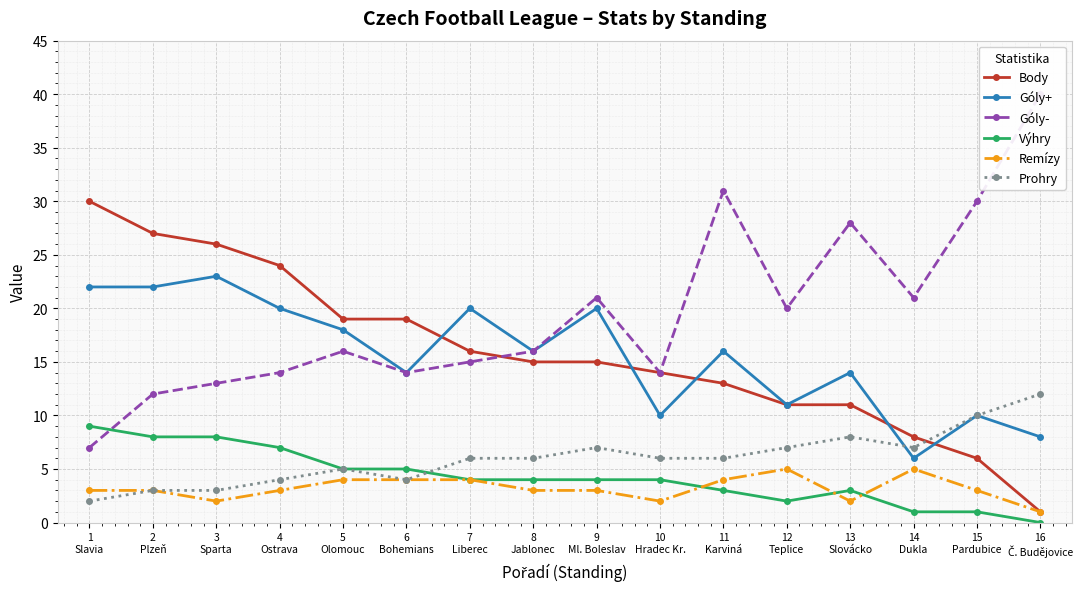

Is this an area chart (filled region under the line)?

No